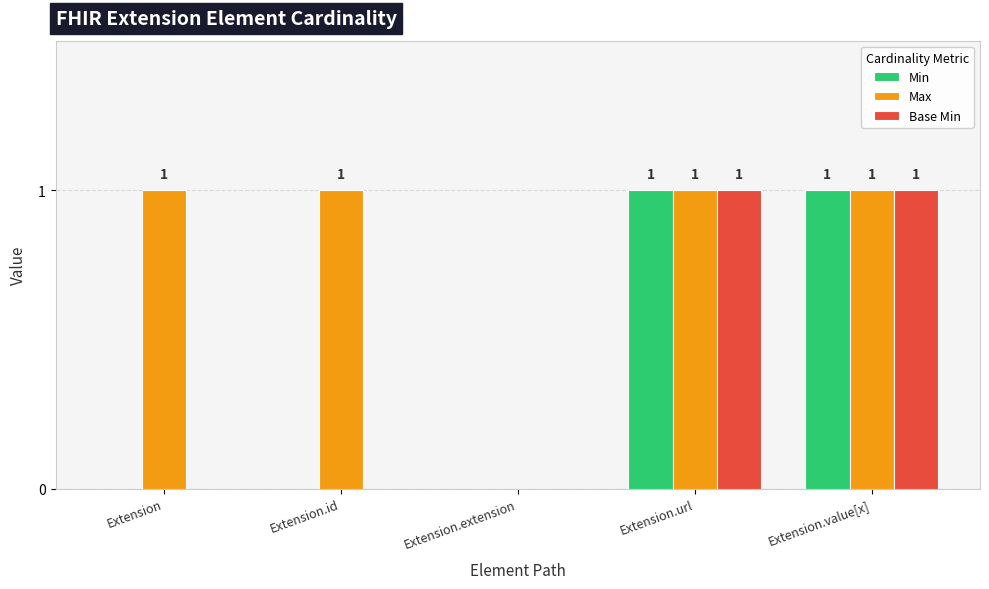

Is the value of Min at Extension greater than the value of Max at Extension?

No